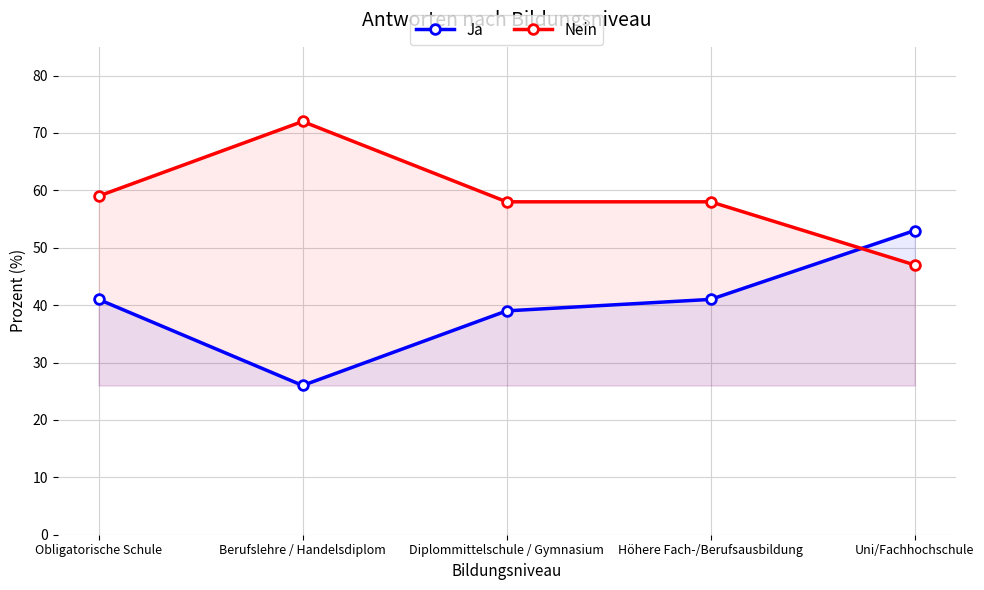

Which series has the largest total across all categories?

Nein